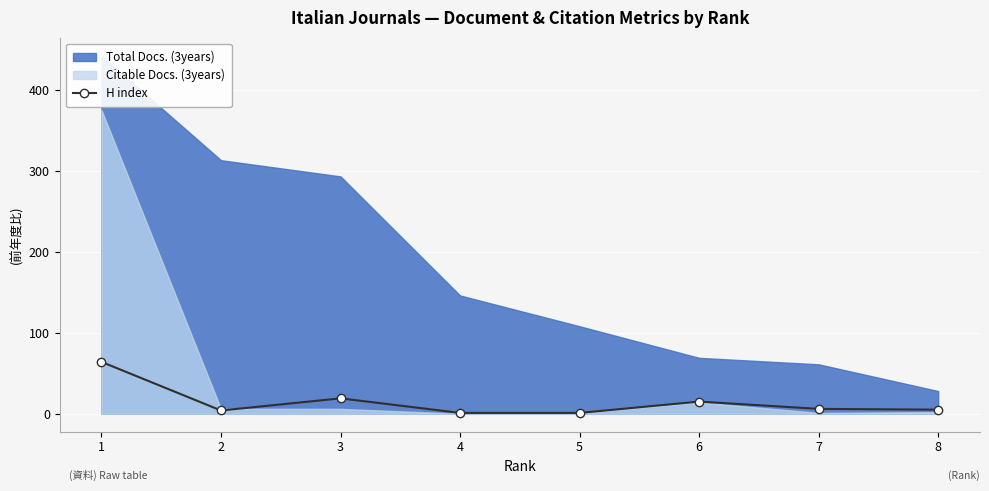

Where is the first local minimum for H index?

2